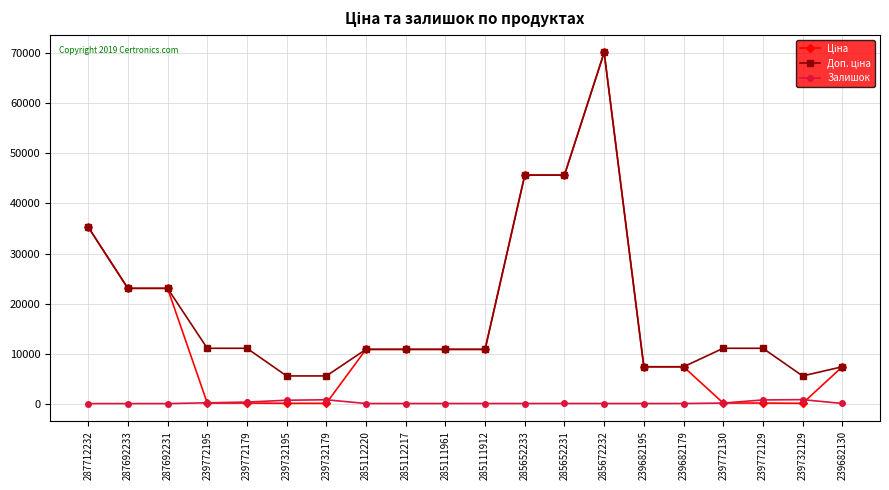

At which category is the sum across all series the highest?

285672232